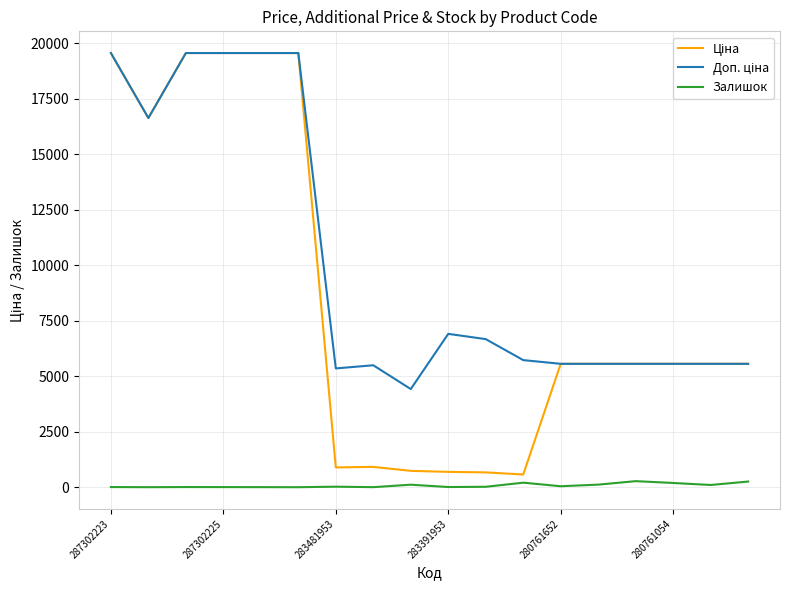

How many lines are shown in the chart?

3